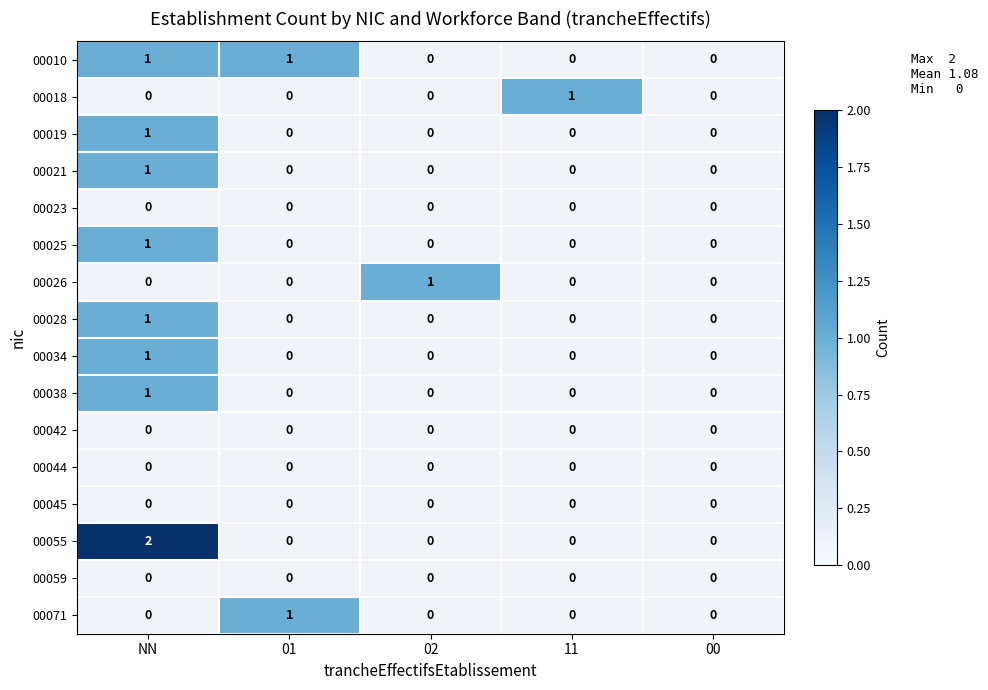

Is it true that 00019 equals 1 at NN?

True